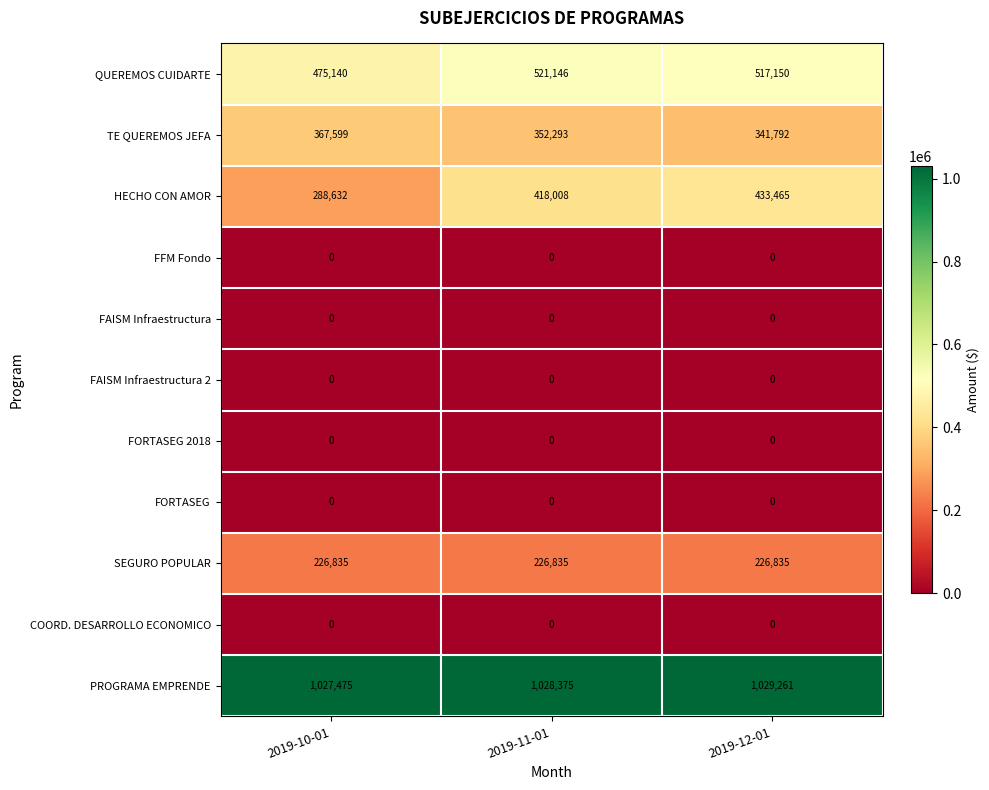

What is the total value across all series at 2019-10-01?

2385681